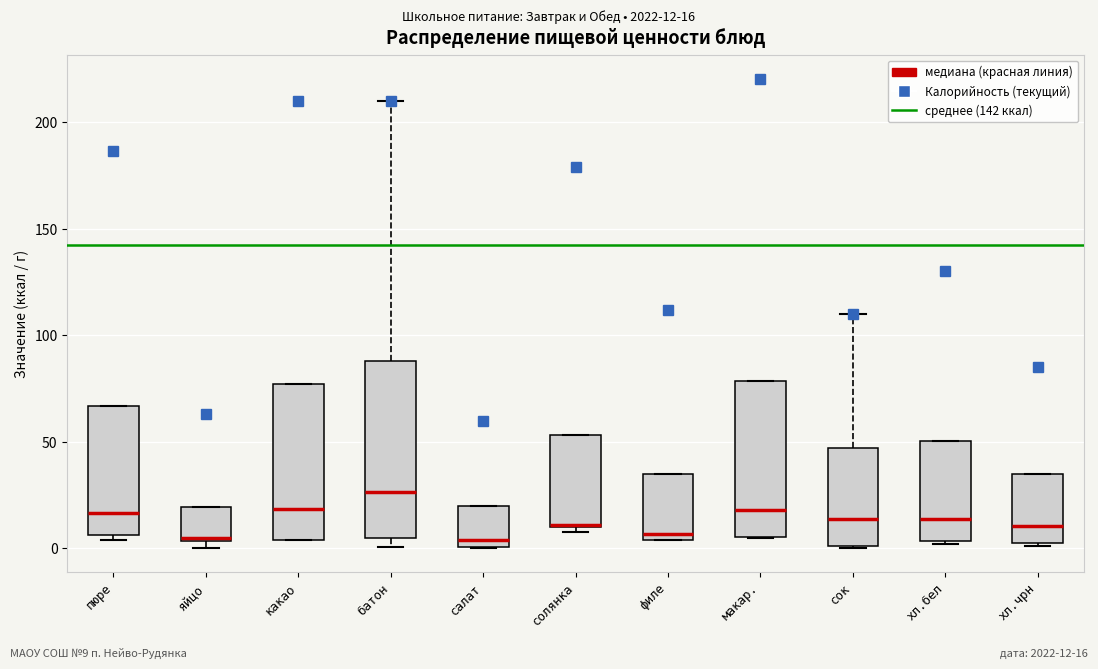

Reading left to right, read every box against the y-axis: the position of its median line, the range the box covers, and the ends of its whiskers. The values are not printed on the chart, so give them approximately, as read against the axis.

пюре: median 15, box 5 to 65, whiskers 5 (just below the box's lower edge) to 65
яйцо: median 5, box 5 to 20, whiskers 0 to 20
какао: median 20, box 5 to 75, whiskers 5 to 75
батон: median 25, box 5 to 90, whiskers 0 to 210
салат: median 5, box 0 to 20, whiskers 0 to 20
солянка: median 10, box 10 to 55, whiskers 10 (just below the box's lower edge) to 55
филе: median 5 (just above the box's lower edge), box 5 to 35, whiskers 5 to 35
макар.: median 20, box 5 to 80, whiskers 5 to 80
сок: median 15, box 0 to 45, whiskers 0 to 110
хл.бел: median 15, box 5 to 50, whiskers 0 to 50
хл.чрн: median 10, box 5 to 35, whiskers 0 to 35